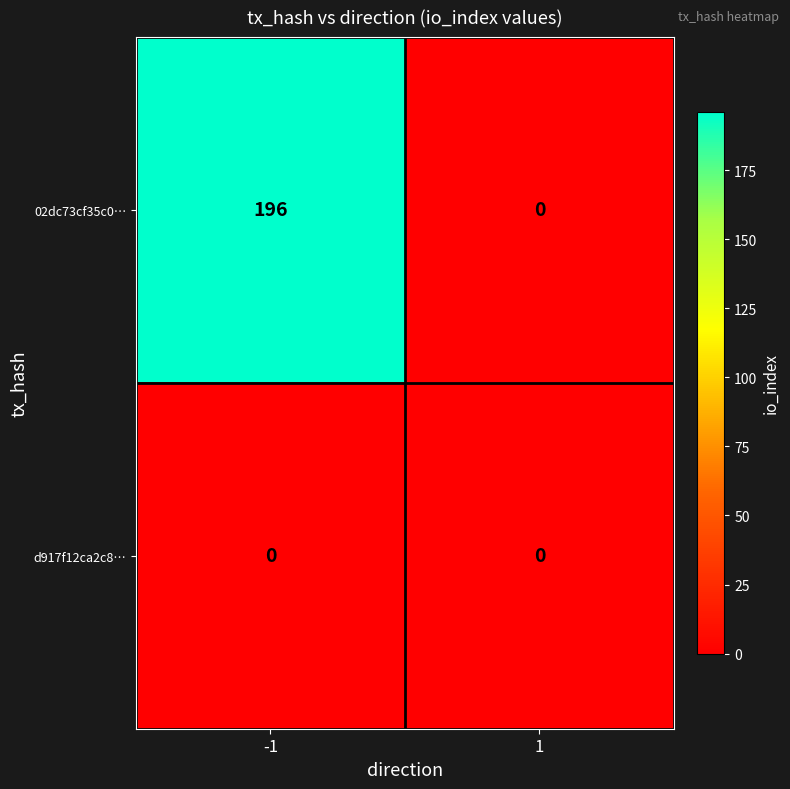

At how many categories does at least one series exceed 126?

1